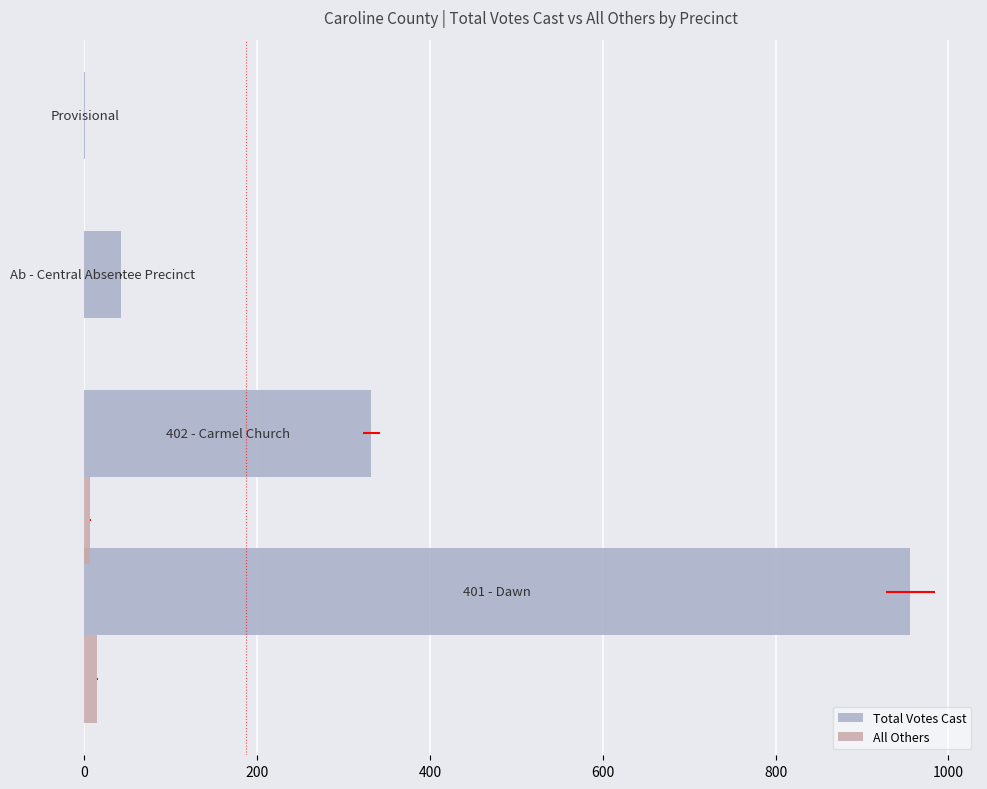

Which series has the largest total across all categories?

Total Votes Cast